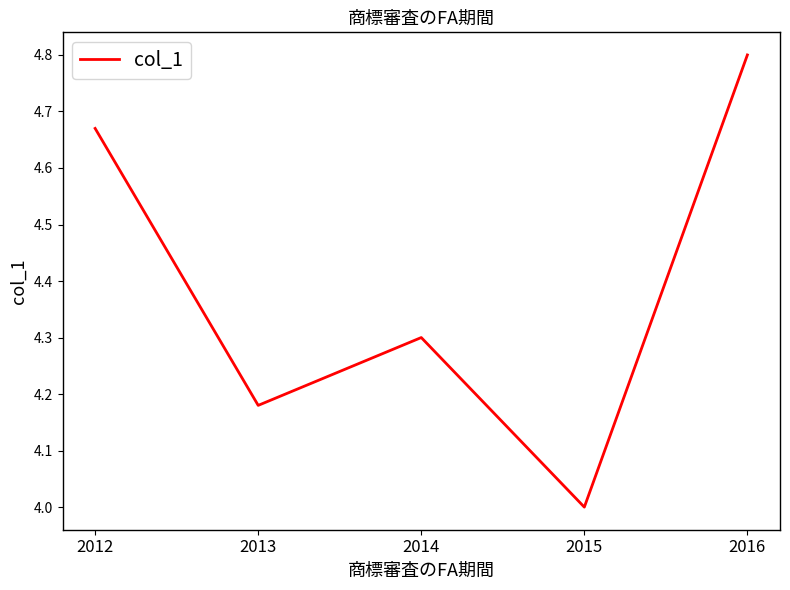

Between 2016 and 2013, which is larger?

2016